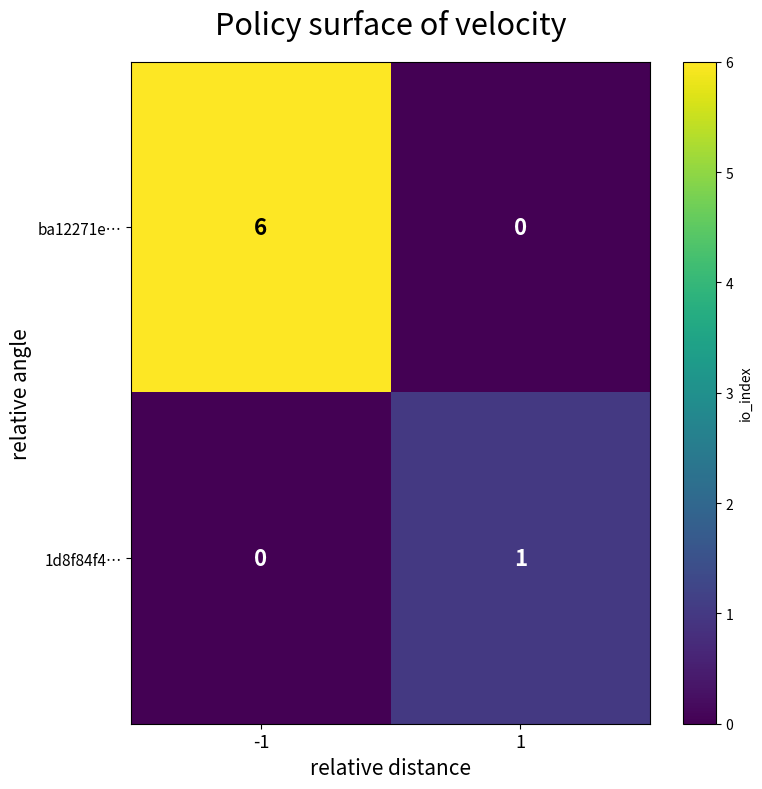

Which series has the widest spread of values?

ba12271e…